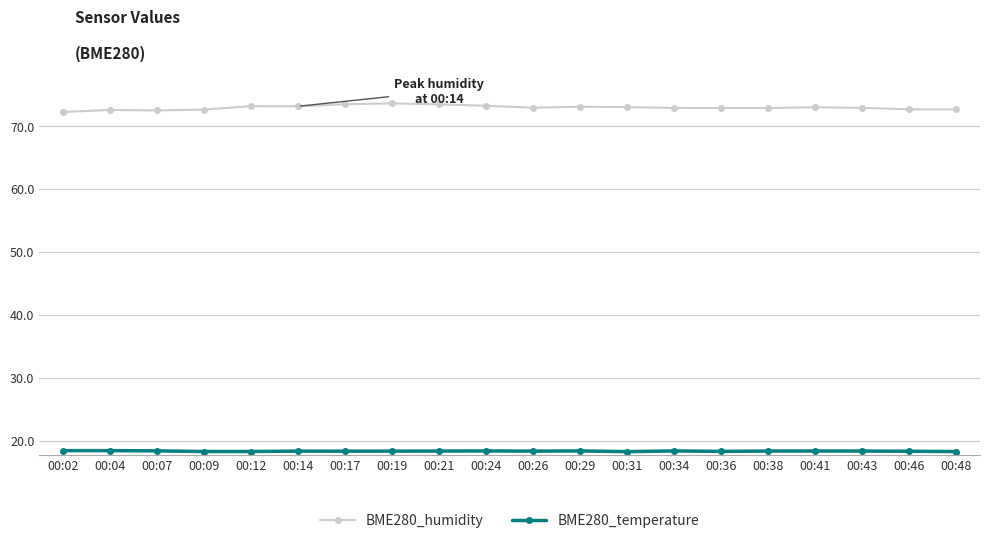

Rank the series by their average value, from lowest to highest.

BME280_temperature, BME280_humidity